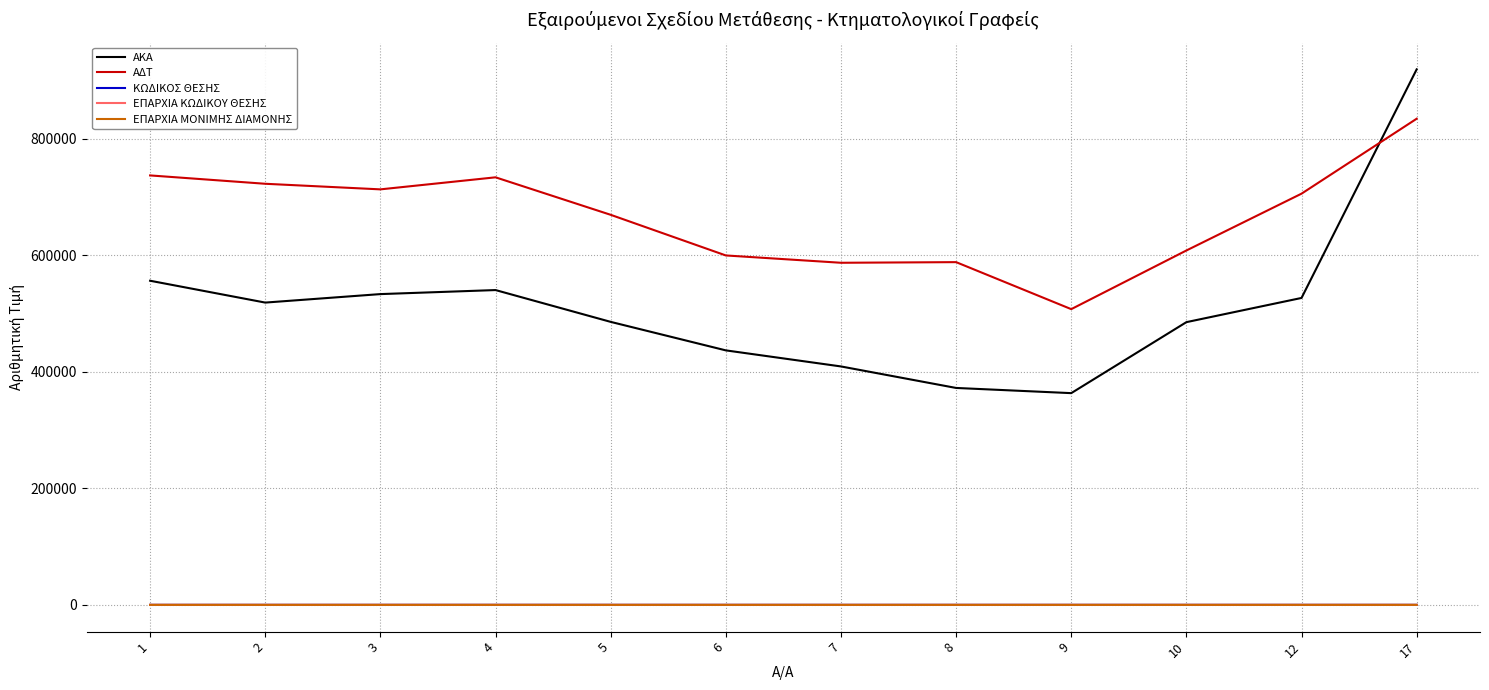

Is this an area chart (filled region under the line)?

No